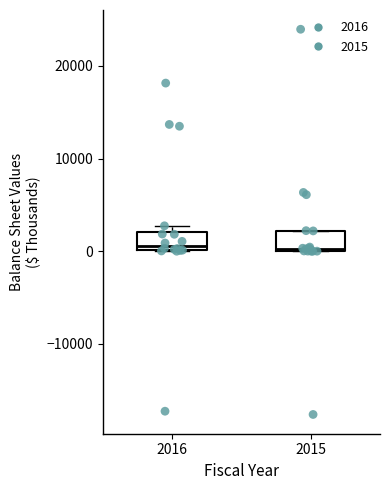

Reading left to right, transcribe this box plot: for each box, give where its median line is, the range the box spans, and where its two whiskers end, as read against the y-axis. The values are not printed on the chart, so give them approximately, as read against the axis.

2016: median 1000, box 0 to 2000, whiskers 0 to 3000
2015: median 0, box 0 to 2000, whiskers 0 to 2000